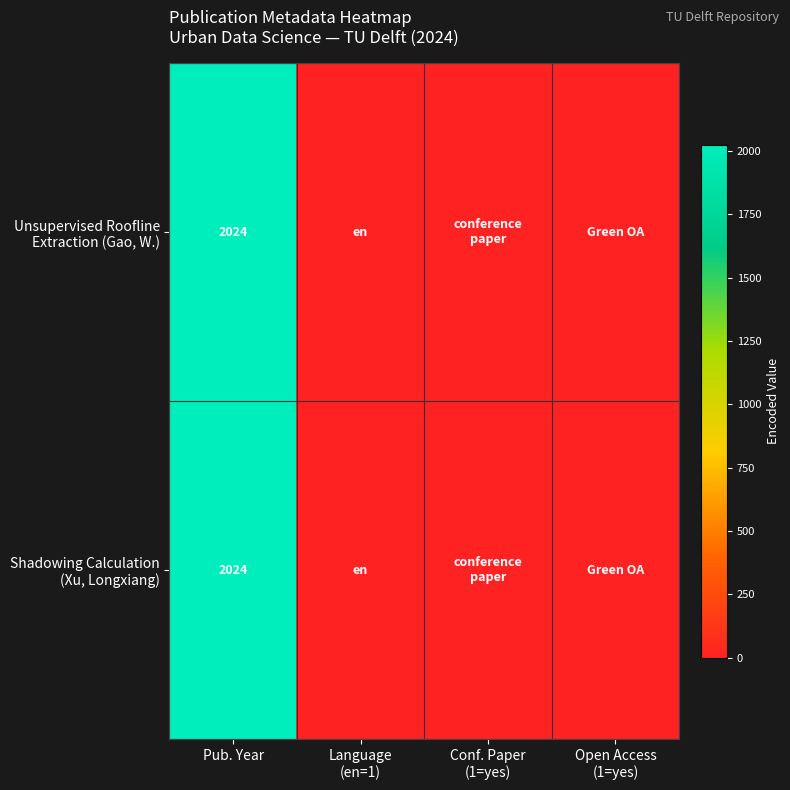

How many distinct data groups are displayed?

2